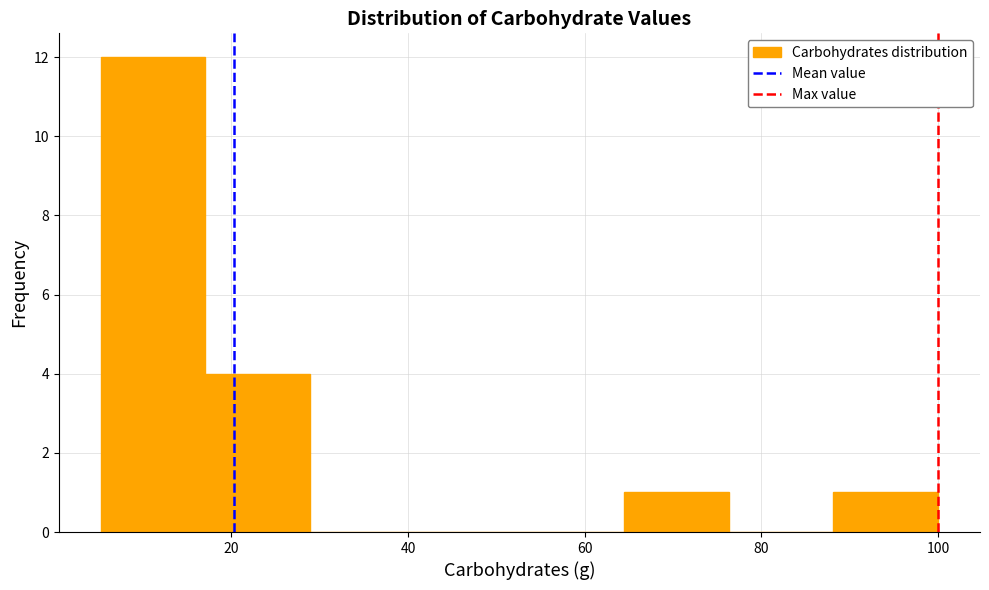

Reading left to right, list every bar in this chart as the range it spans on the x-axis followed by its height. Neither the bar edges nor the heights are printed on the chart, so give them approximately, as read against the axes.

6 to 18: 12
18 to 28: 4
28 to 40: 0
40 to 52: 0
52 to 64: 0
64 to 76: 1
76 to 88: 0
88 to 100: 1